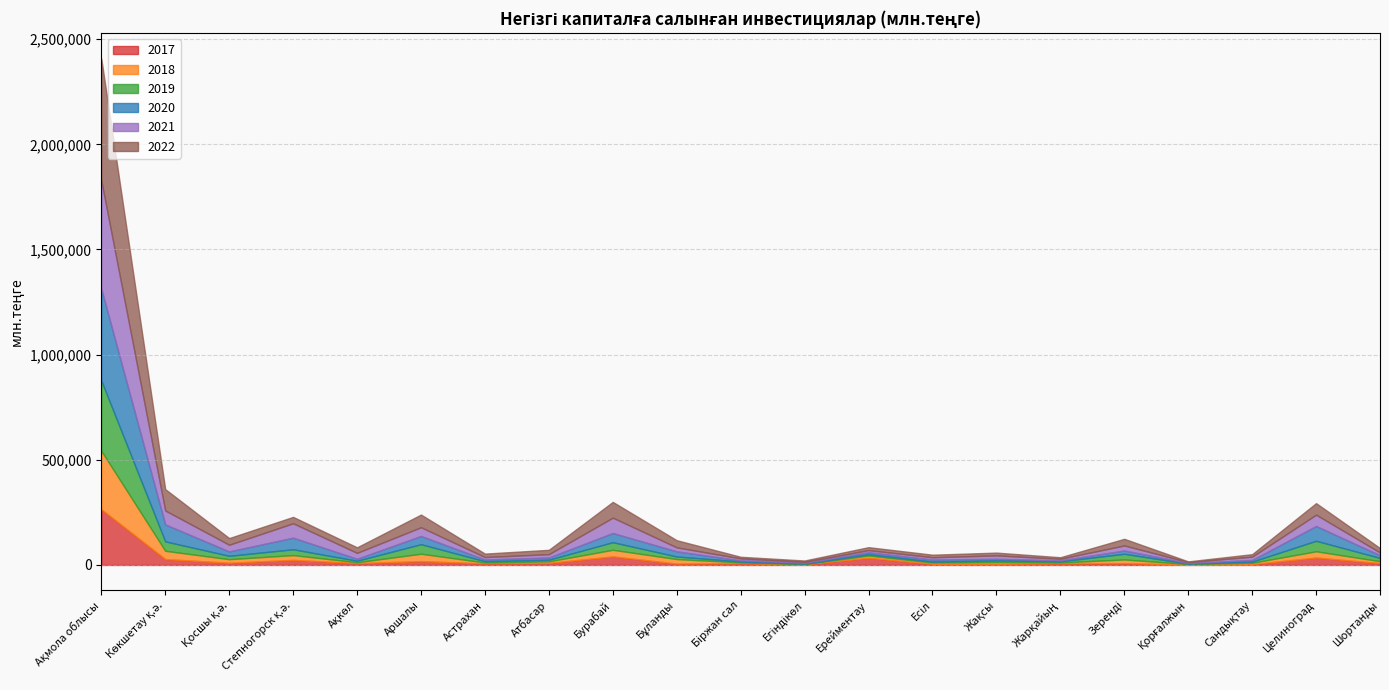

In 2021, how many points are higher than both neighbors (excluding endpoints)?

6